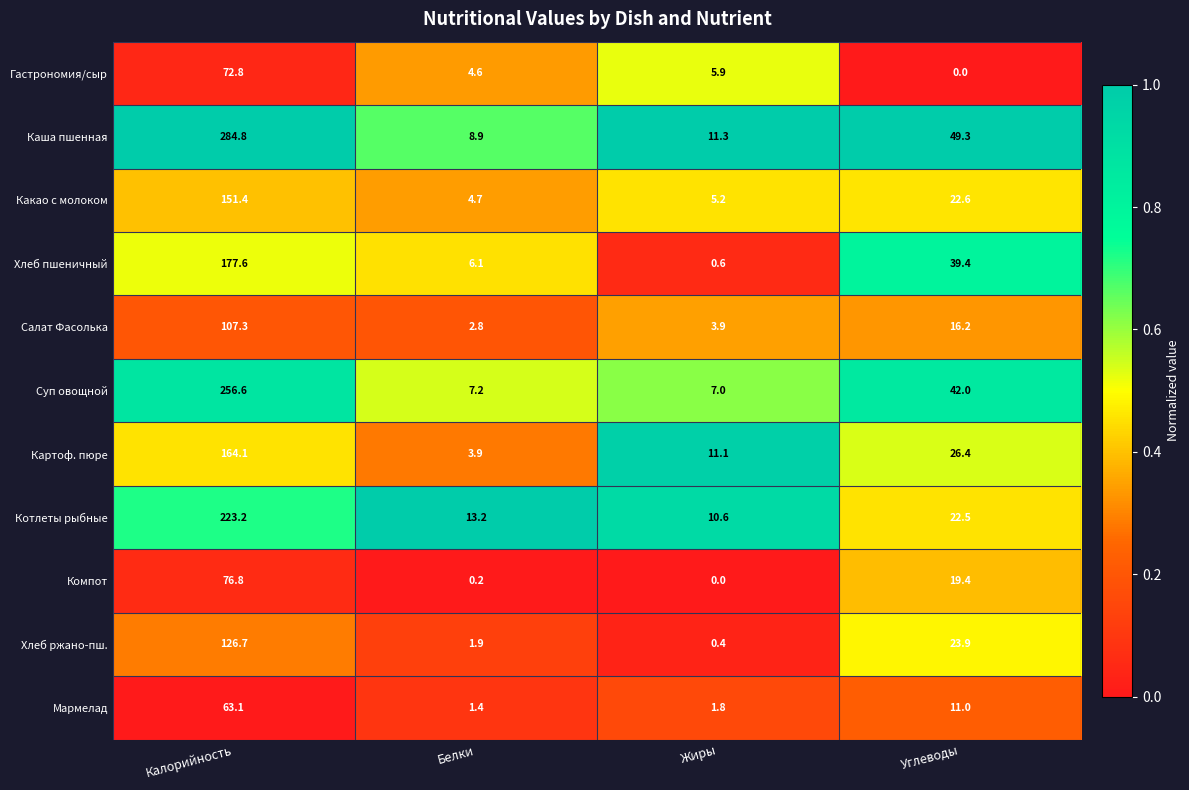

How many data points does each series have?

4